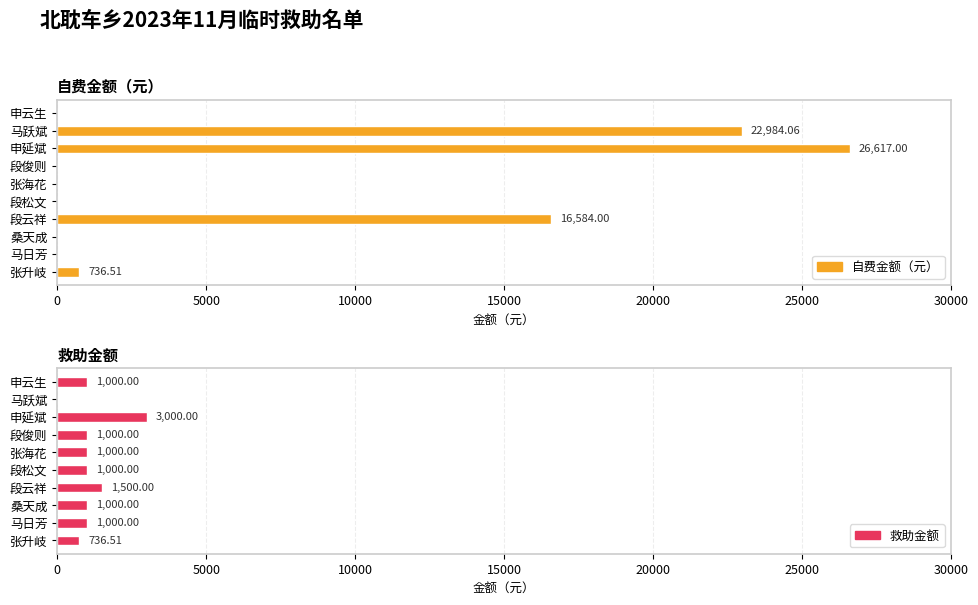

Which series changed the most between 申延斌 and 申云生?

自费金额（元）